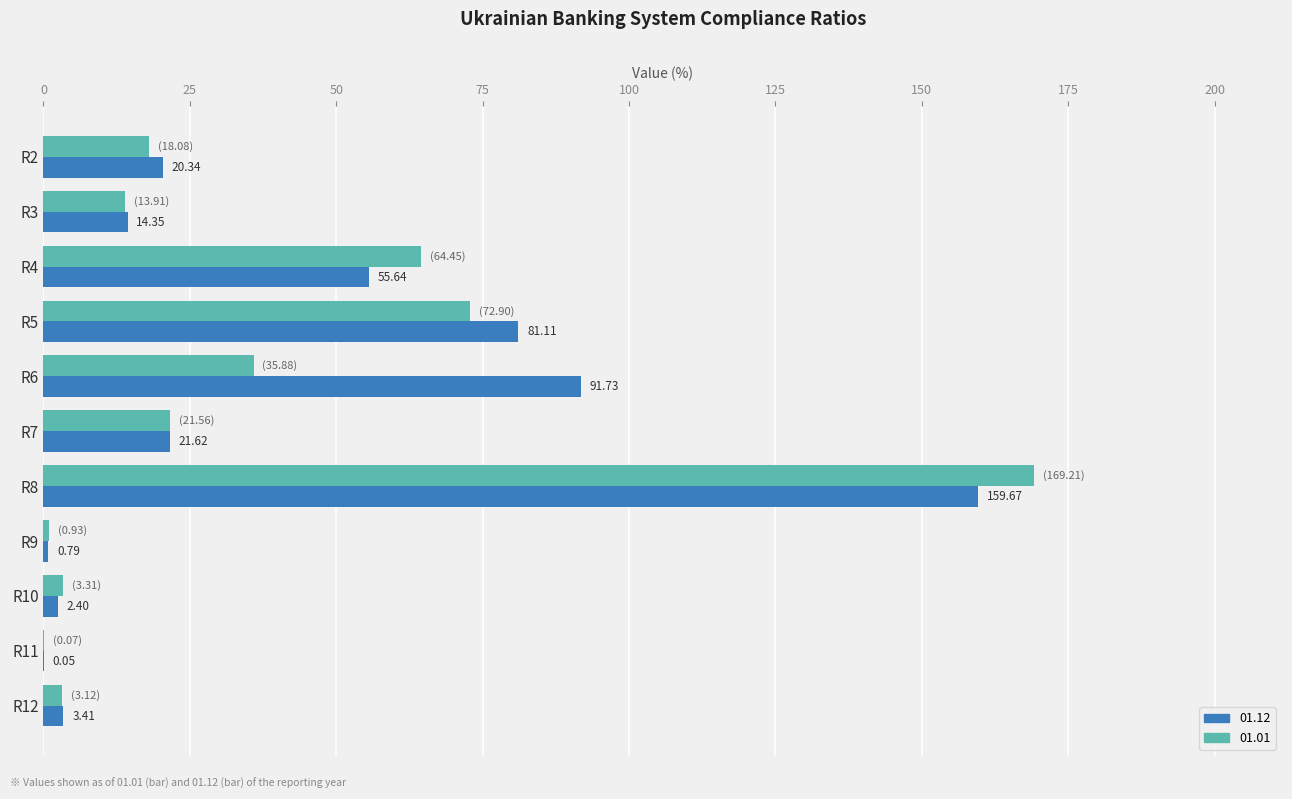

What are all the series names shown in the legend?

01.12, 01.01